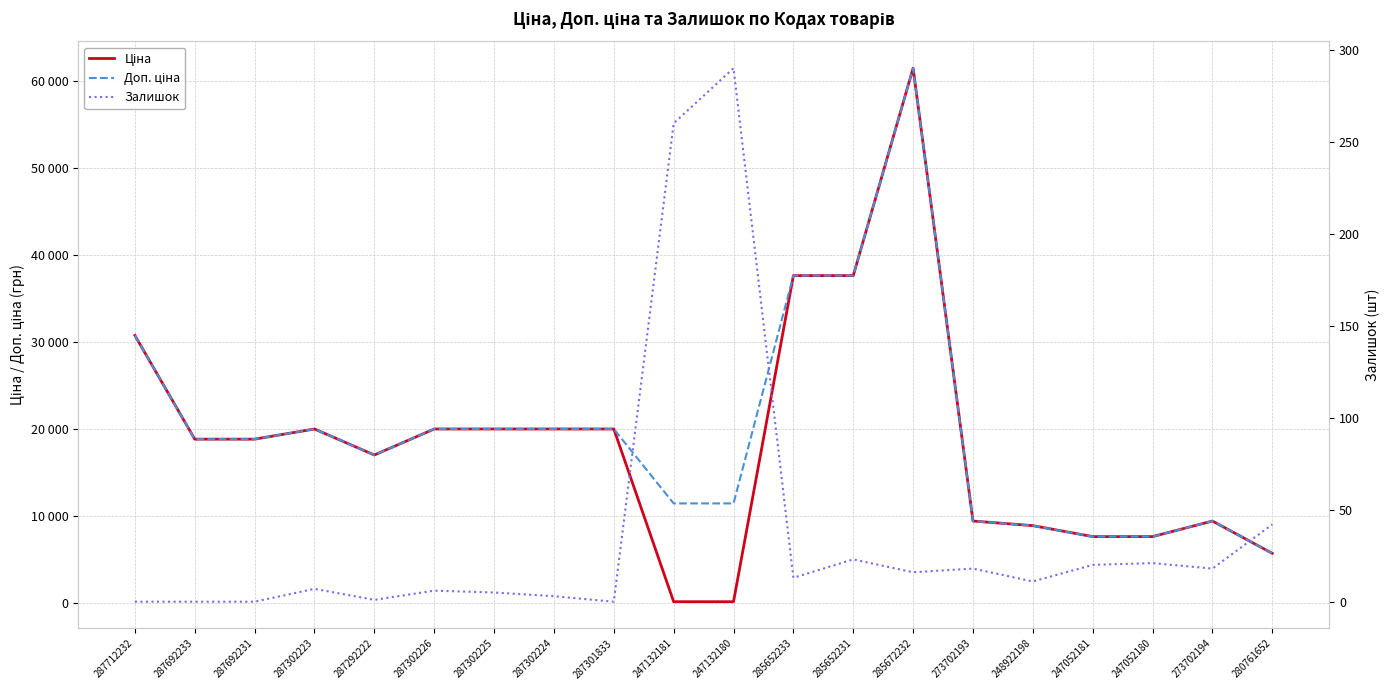

Rank the series by their maximum value, from highest to lowest.

Ціна, Доп. ціна, Залишок